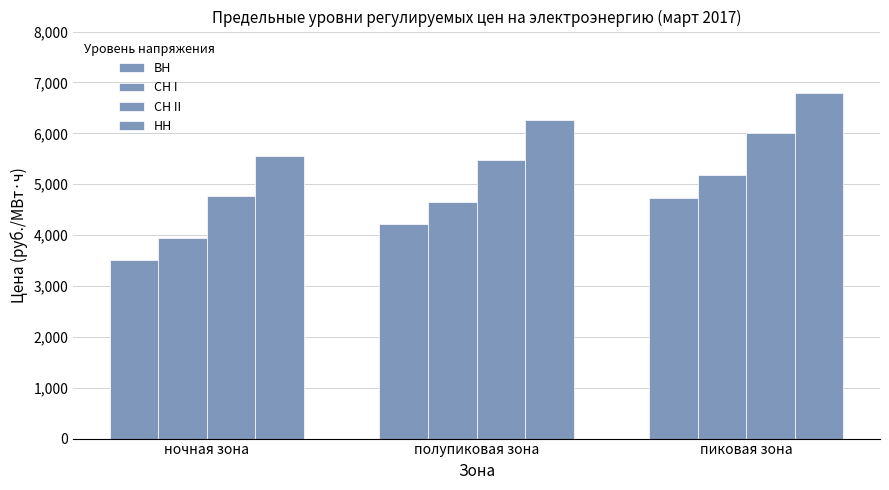

What is the label of the 2nd bar from the right?

полупиковая зона